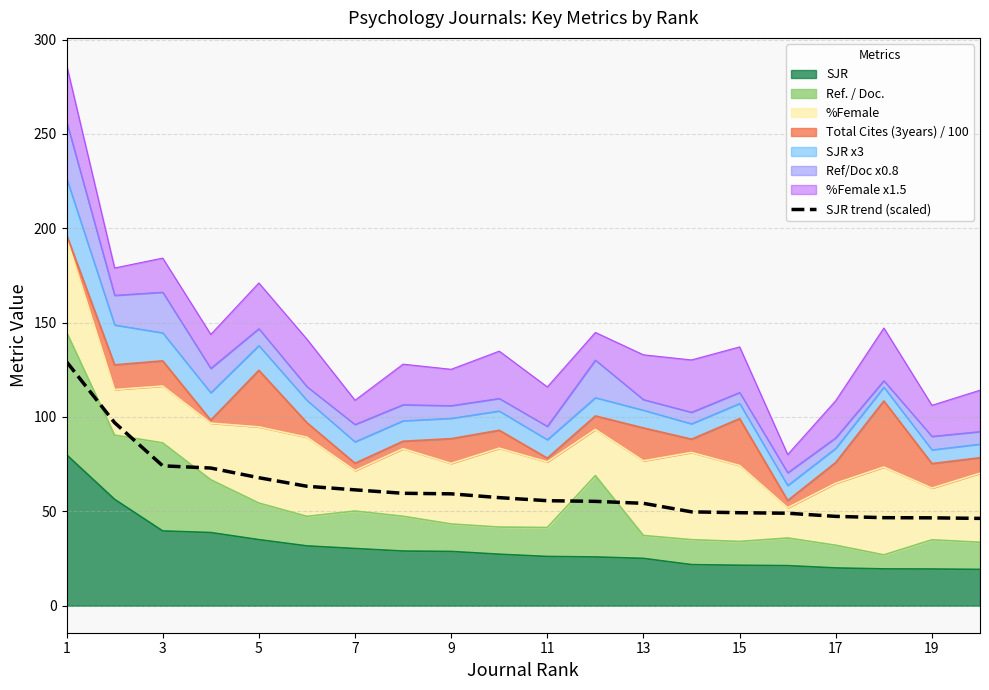

How many data points are less than 57?

10